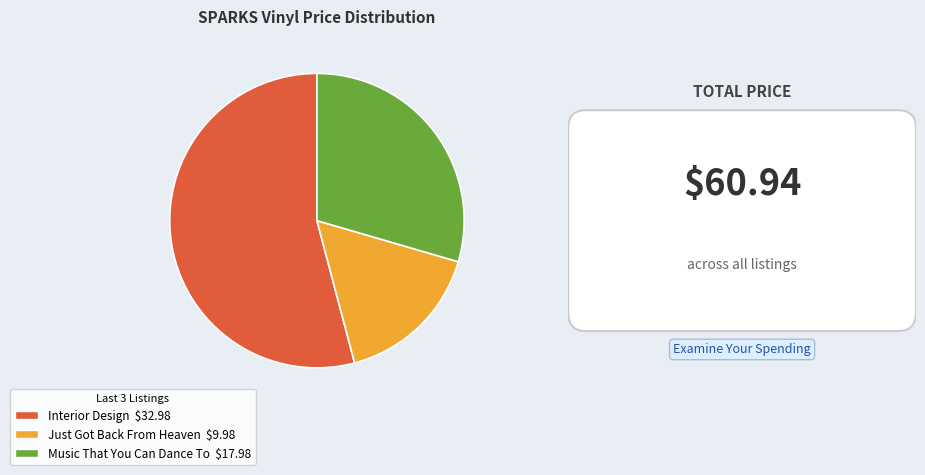

Is there any slice that represents more than half of the pie?

Yes